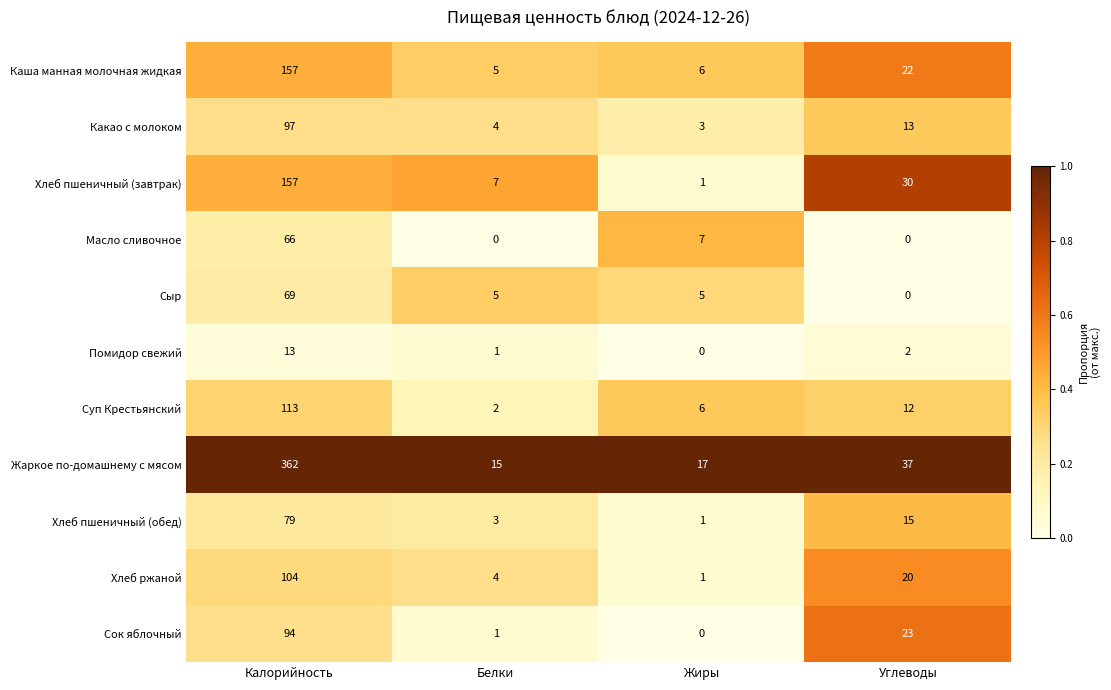

The Какао с молоком series shows 142 at Калорийность. True or false?

False